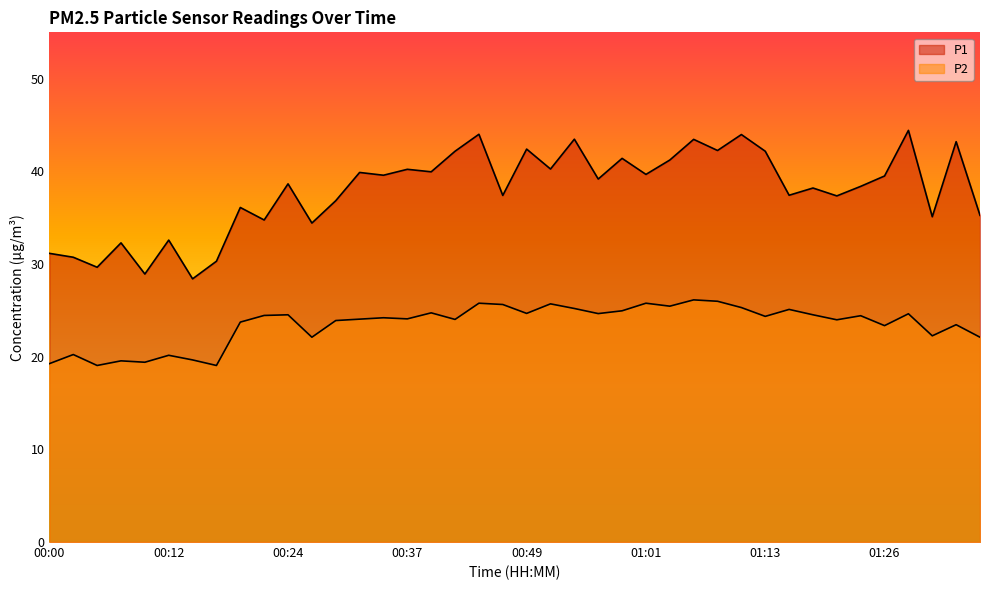

At which category is the sum across all series the highest?

00:44